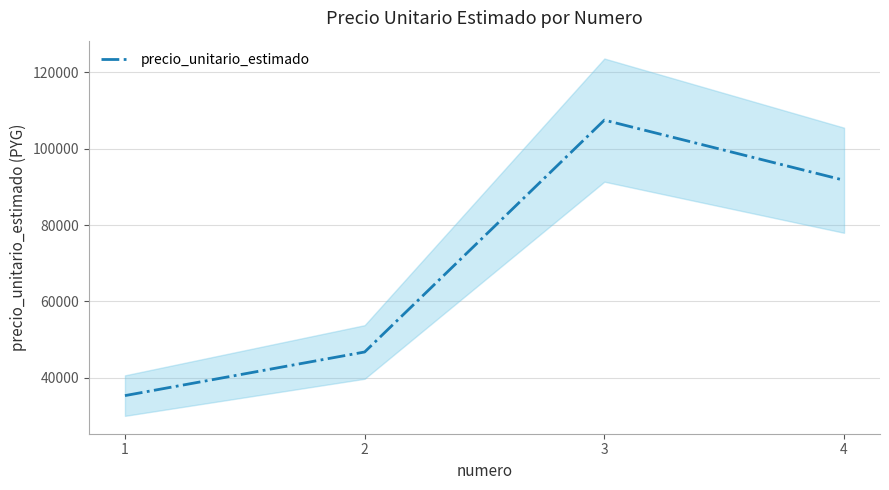

Does the chart display data point markers on the line(s)?

No